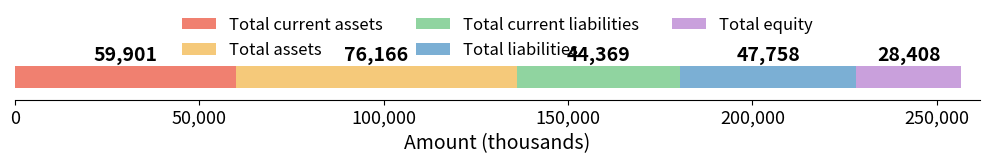

What is the maximum value for Total current assets?

59901